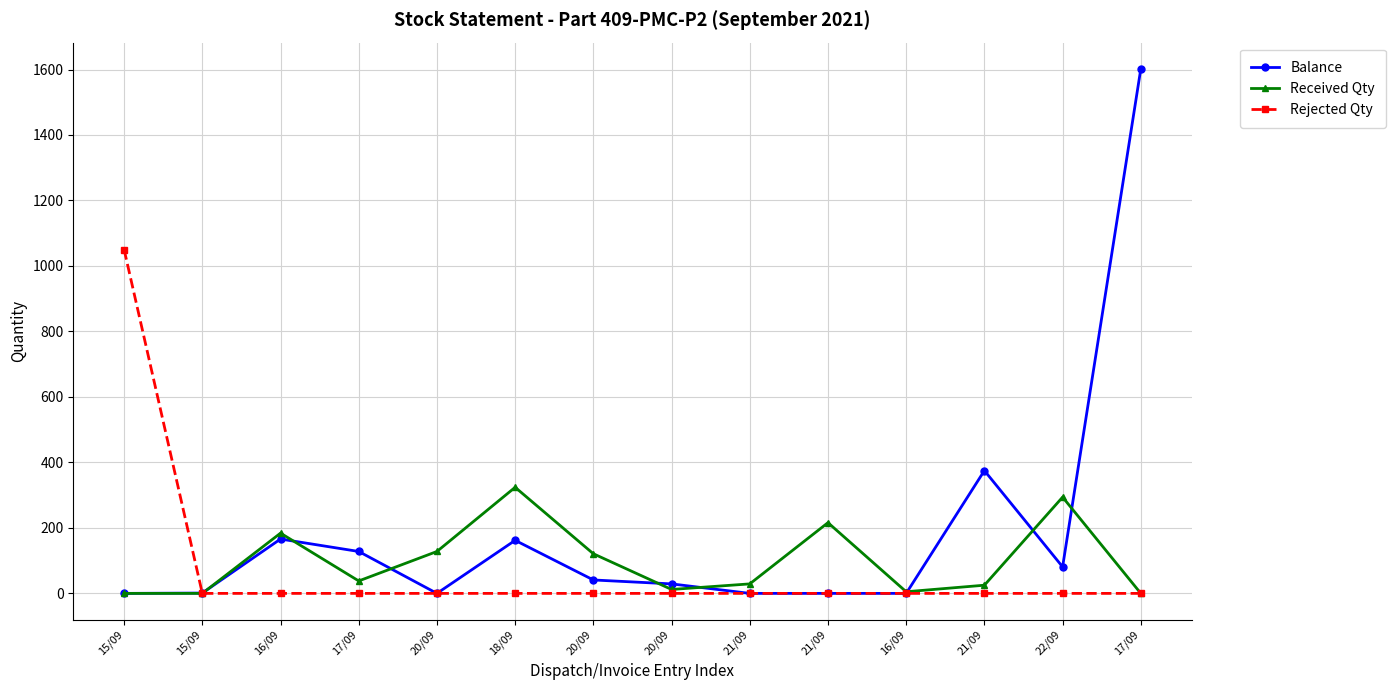

Reading left to right, what are all the values shown in this chart?

Balance: 0	1	166	128	0	162	41	29	0	0	0	375	81	1602
Received Qty: 0	0	184	38	128	324	121	12	29	216	5	25	294	0
Rejected Qty: 1050	0	0	0	0	0	0	0	0	0	0	0	0	0